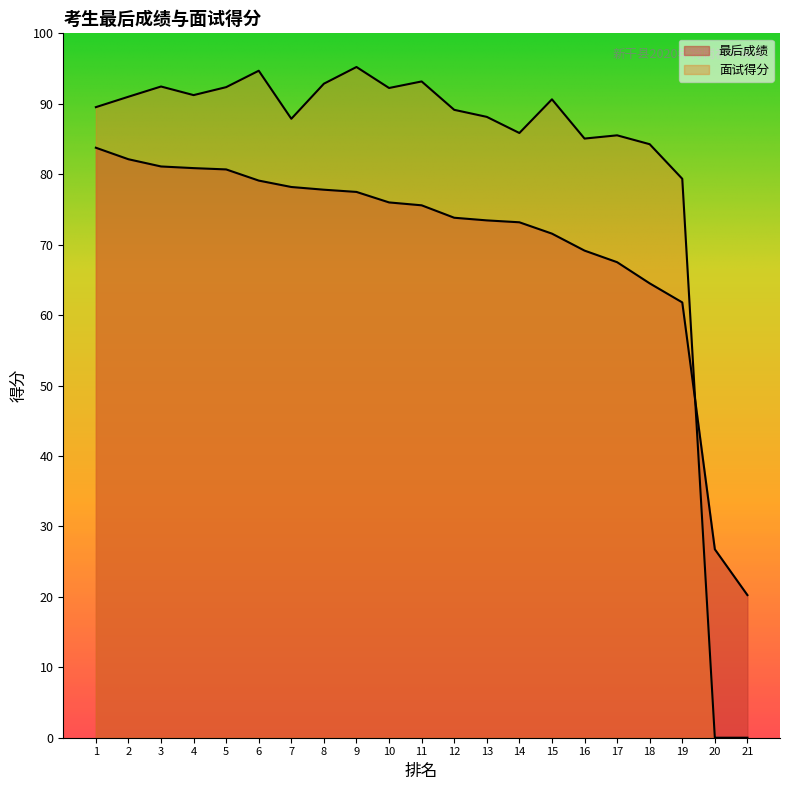

True or false: 最后成绩 and 面试得分 intersect in this chart.

True